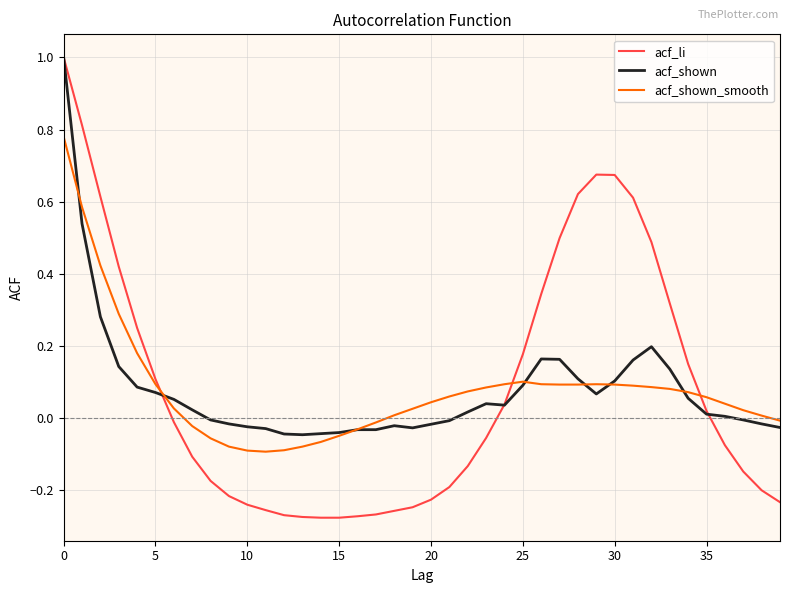

Does the chart have visible grid lines?

Yes